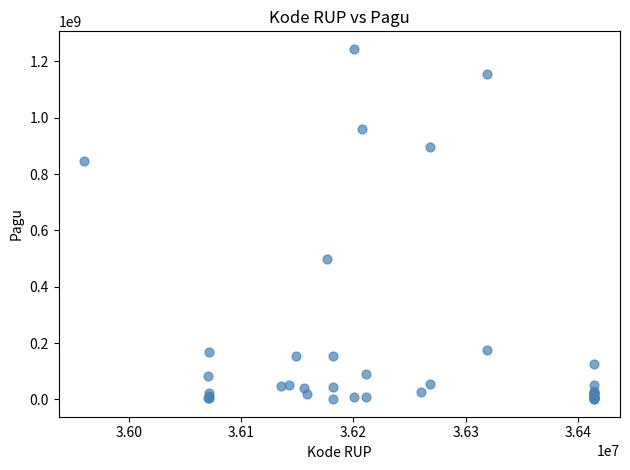

What Y value in the scatter plot is closest to 622840000?

499932000